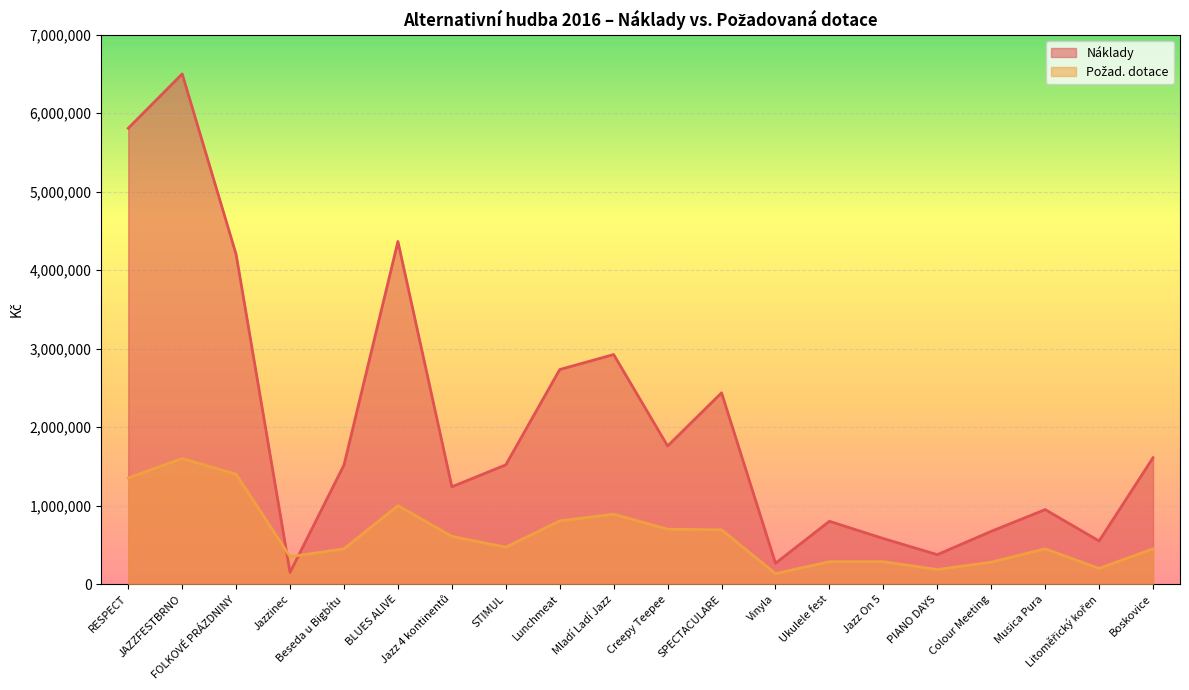

Where does the Požad. dotace series first go above 471500?

RESPECT